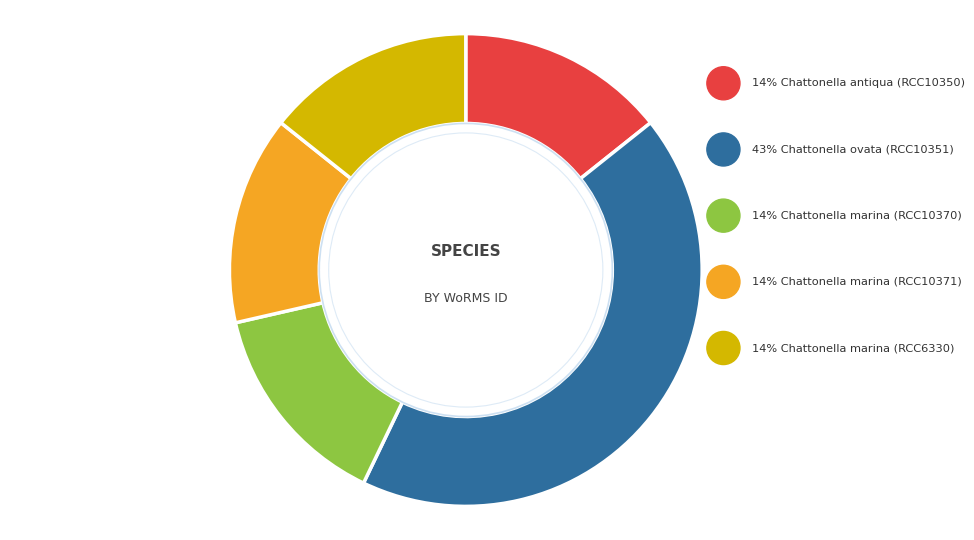

Is Chattonella antiqua (RCC10350) the majority of the pie?

No